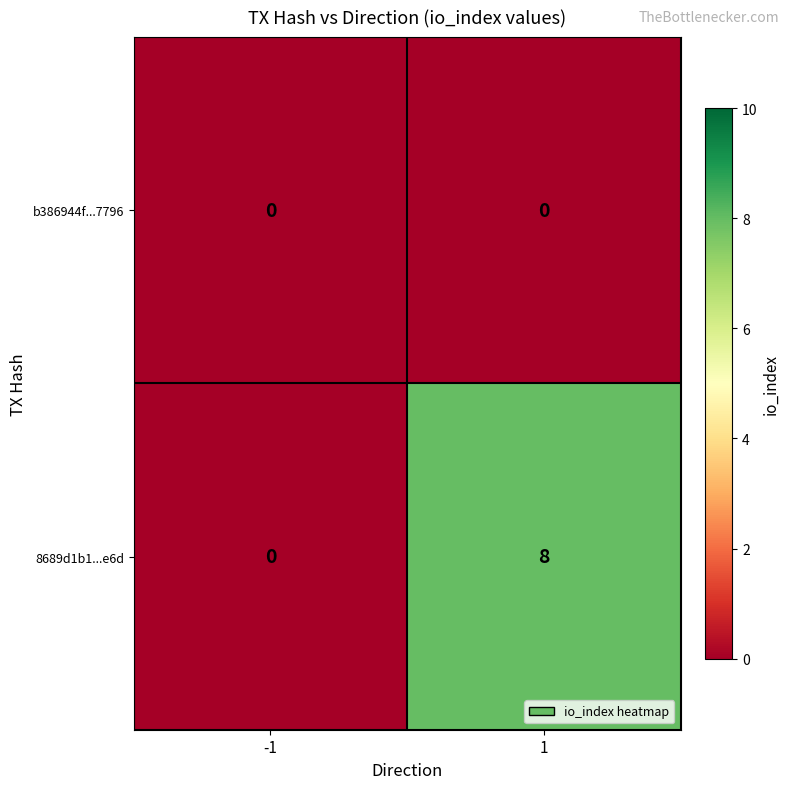

Reading right to left, list all the values displayed in this chart.

b386944f...7796: 1=0	-1=0
8689d1b1...e6d: 1=8	-1=0